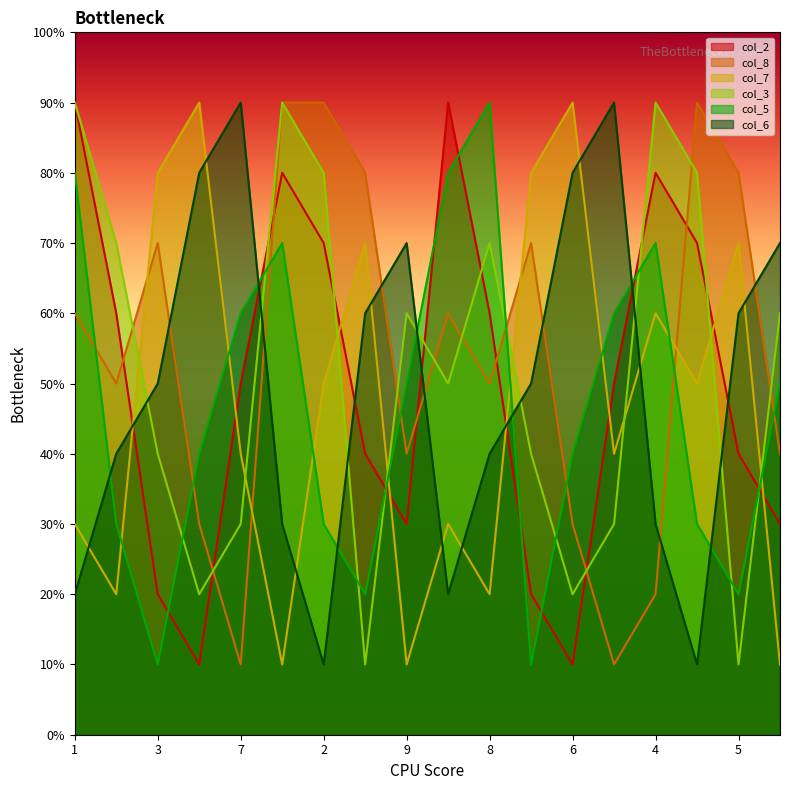

At which category is the sum across all series the highest?

1